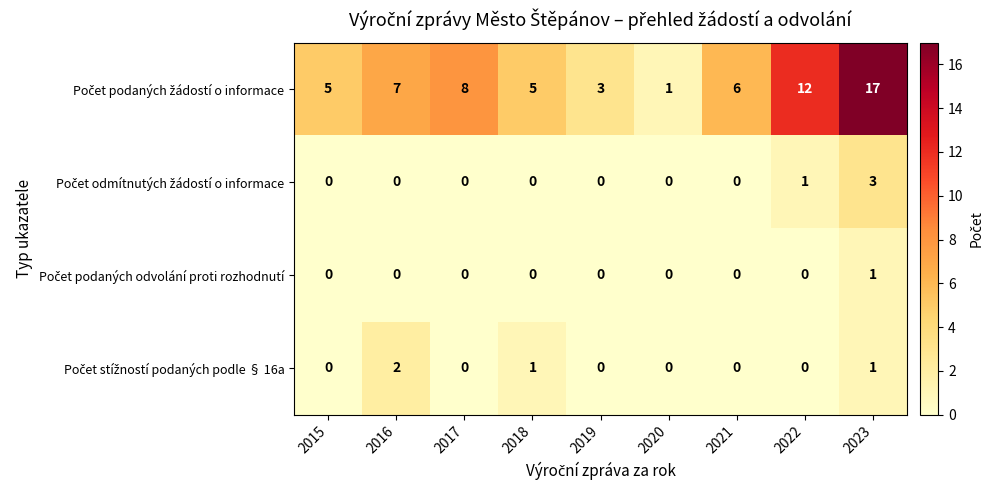

What is the spread (max minus min) of values at 2023?

16